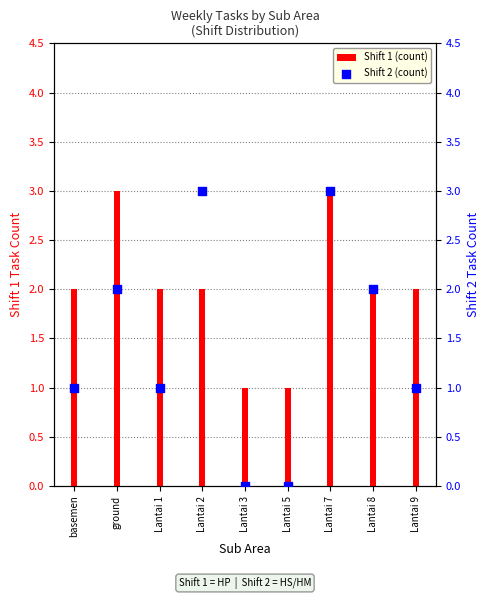

What is the total value across all series at Lantai 5?

1